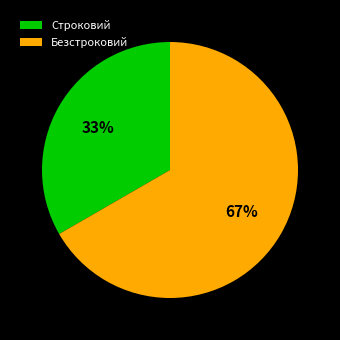

To the nearest percent, what is the average slice percentage?

50%